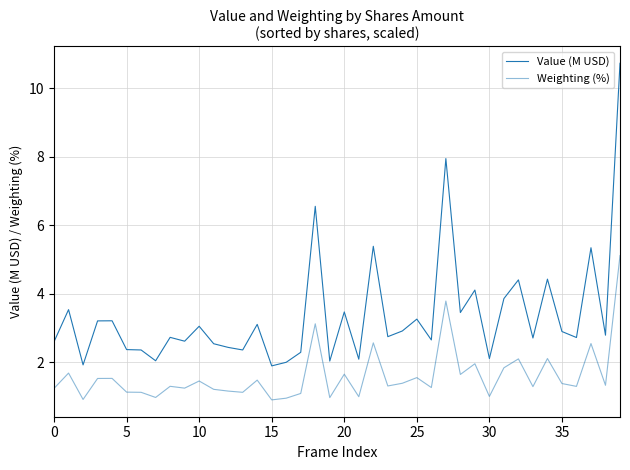

Is this an area chart (filled region under the line)?

No